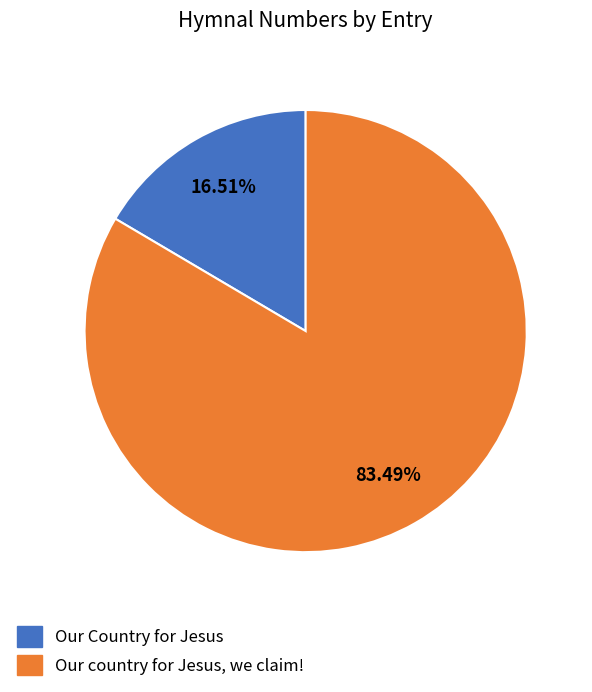

Rank the categories by value from highest to lowest.

Our country for Jesus, we claim!, Our Country for Jesus